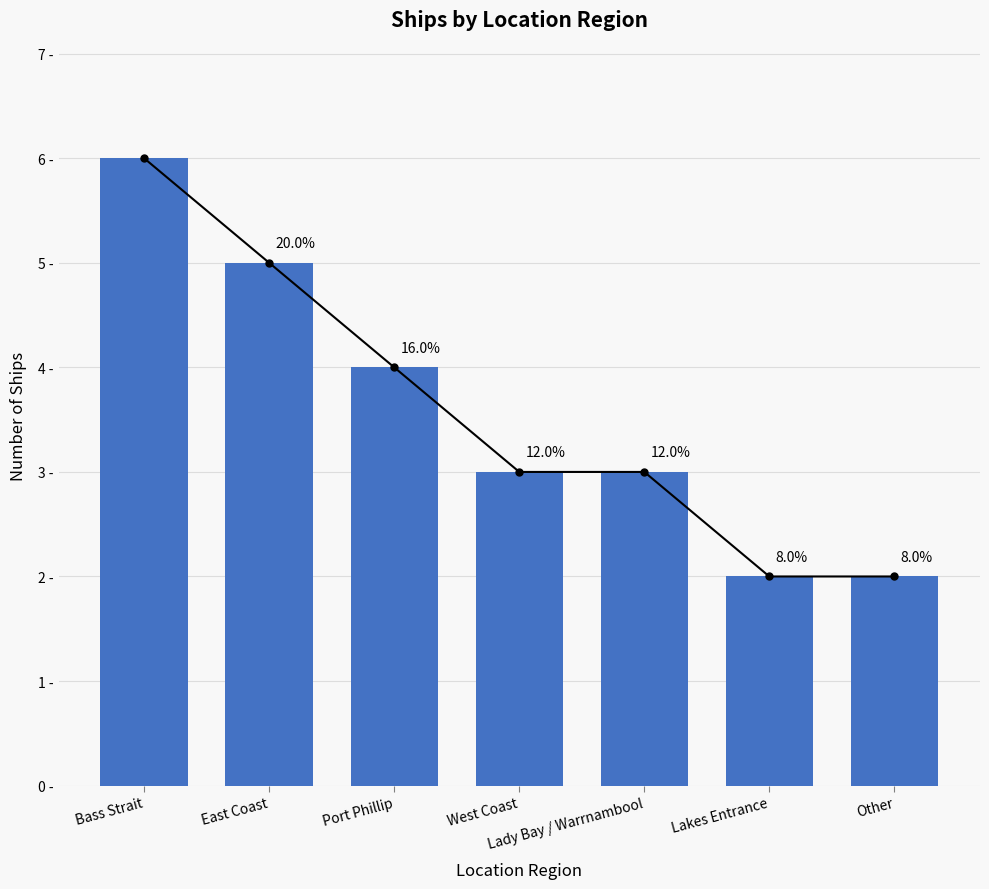

The value at West Coast is 3. True or false?

True